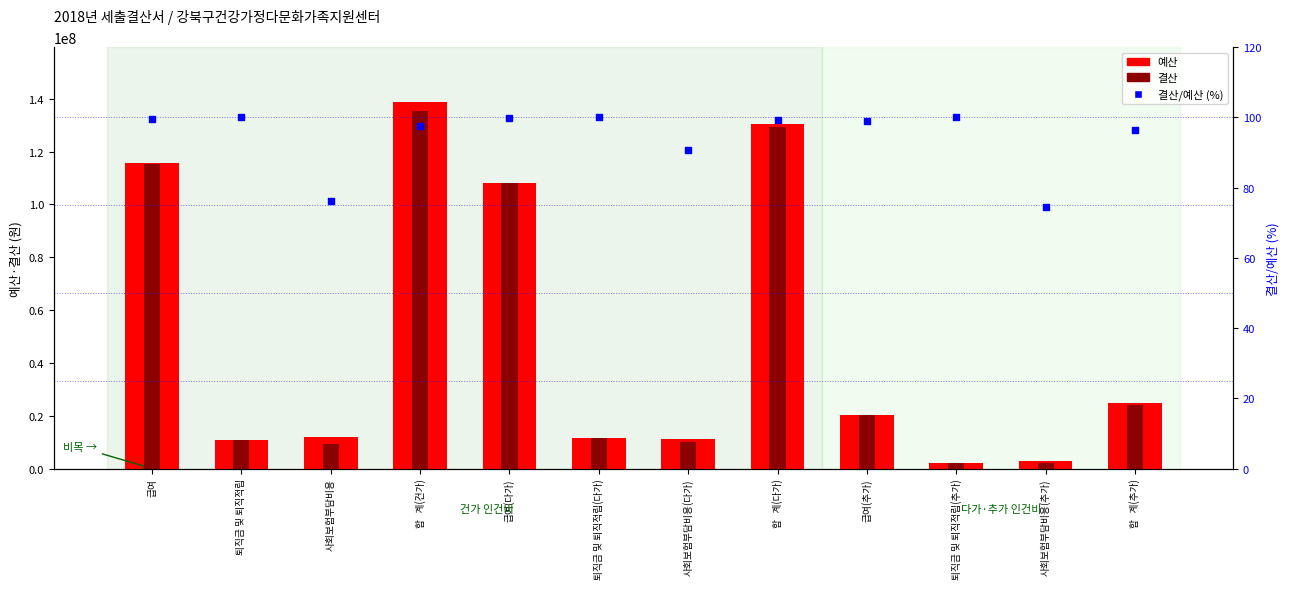

Which series has the largest Y range (max minus min)?

예산